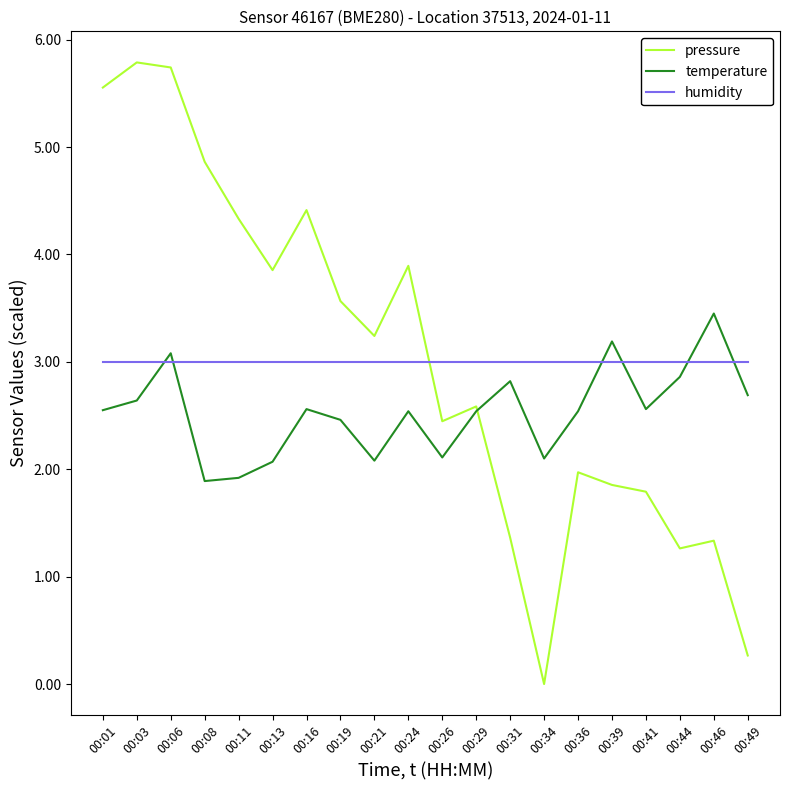

List the series in order of their peak value, highest first.

pressure, temperature, humidity